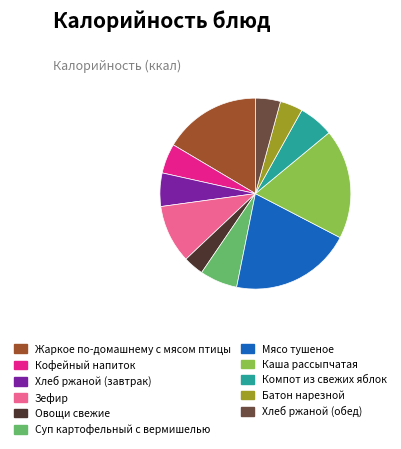

Which slice is the largest?

Мясо тушеное